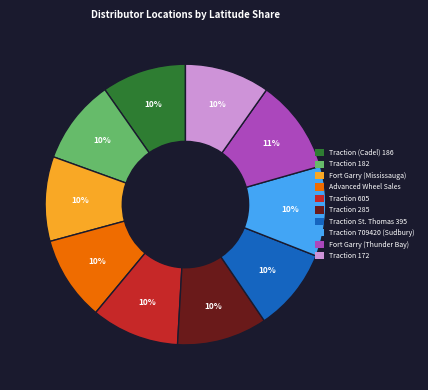

Is there a majority slice in this chart?

No